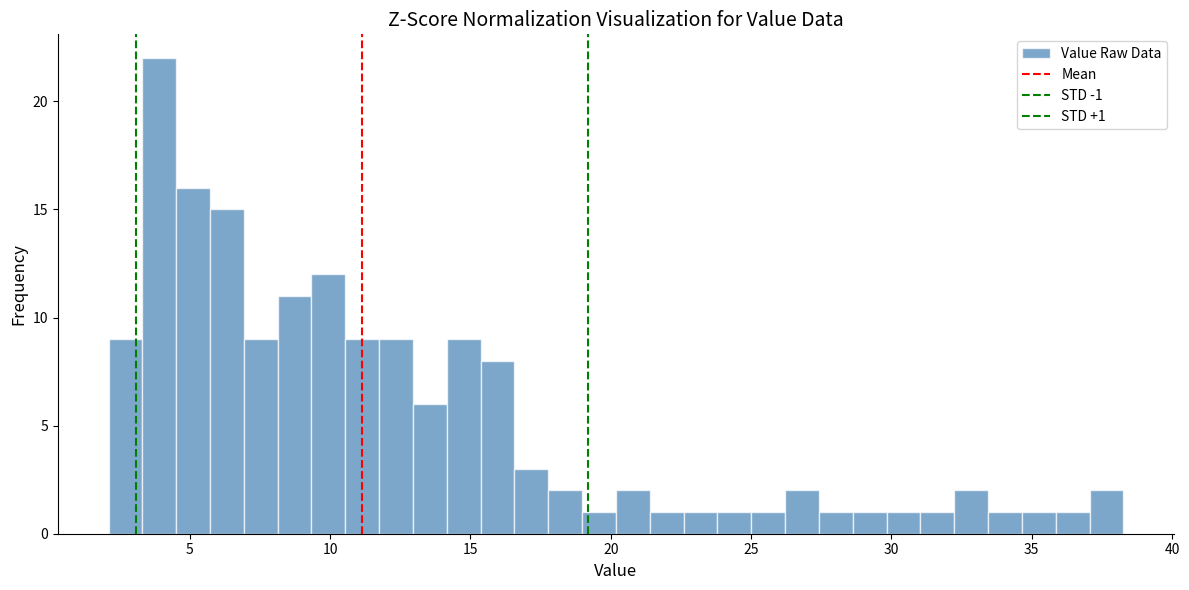

Around what value on the x-axis is the tallest bar? Give the approximate position of its centre, as read against the axis.

4.0